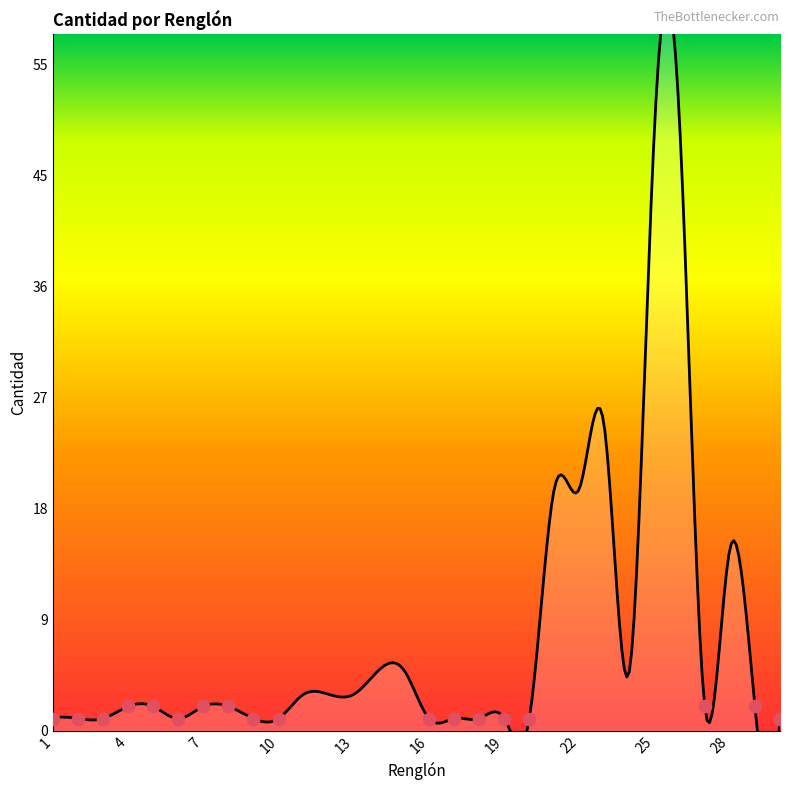

What is the change in value from 13 to 24?

+2